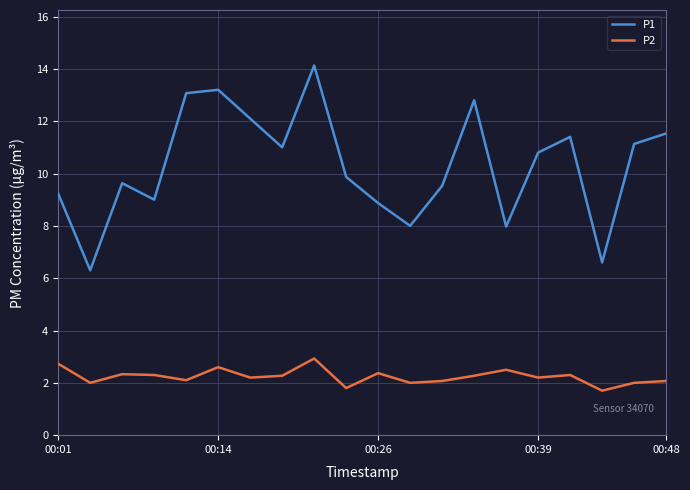

What is the maximum value for P2?

2.9